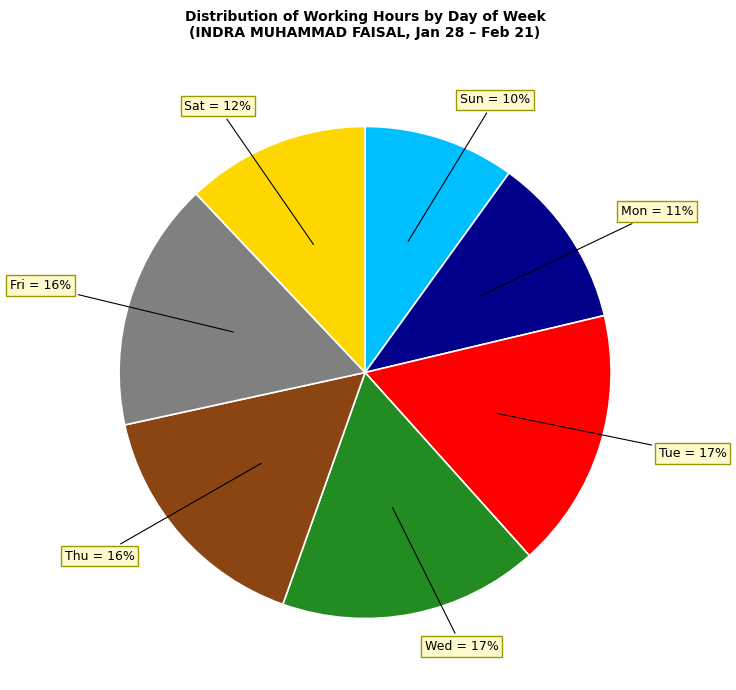

Is the sum of Mon = 11% and Thu = 16% greater than half?

No